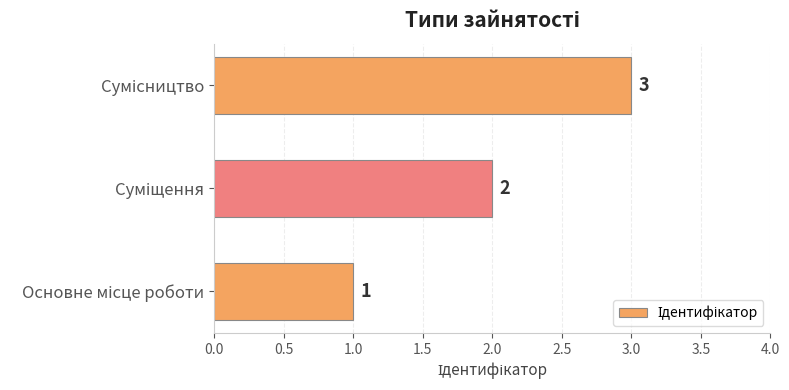

How many values are below 2?

1